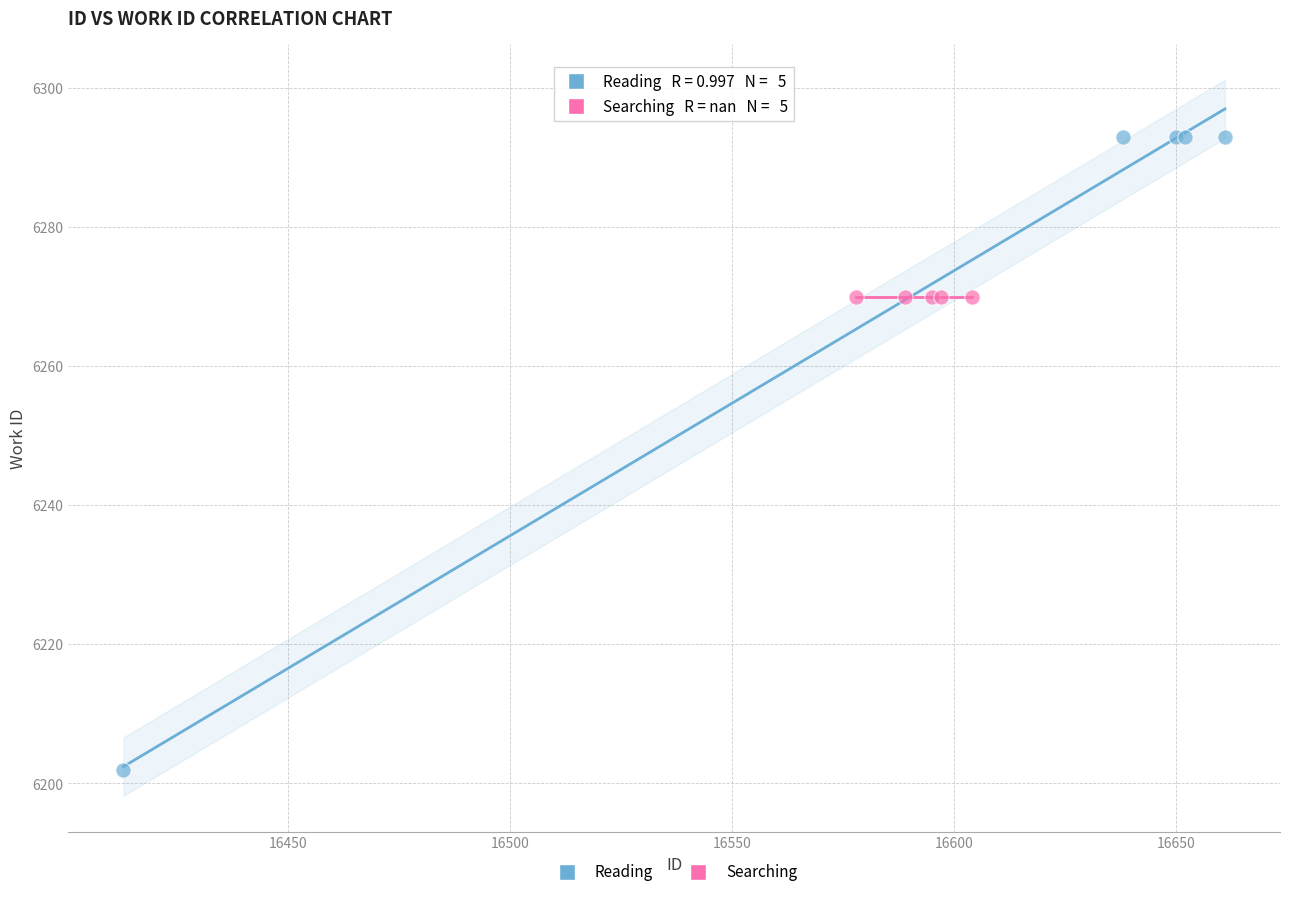

Which series contains the lowest Y value?

Reading